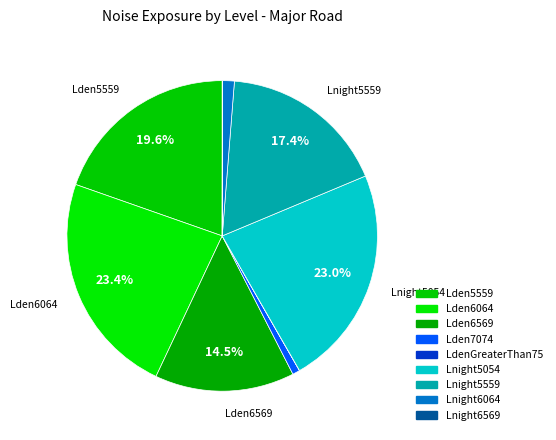

Does any single category account for the majority?

No